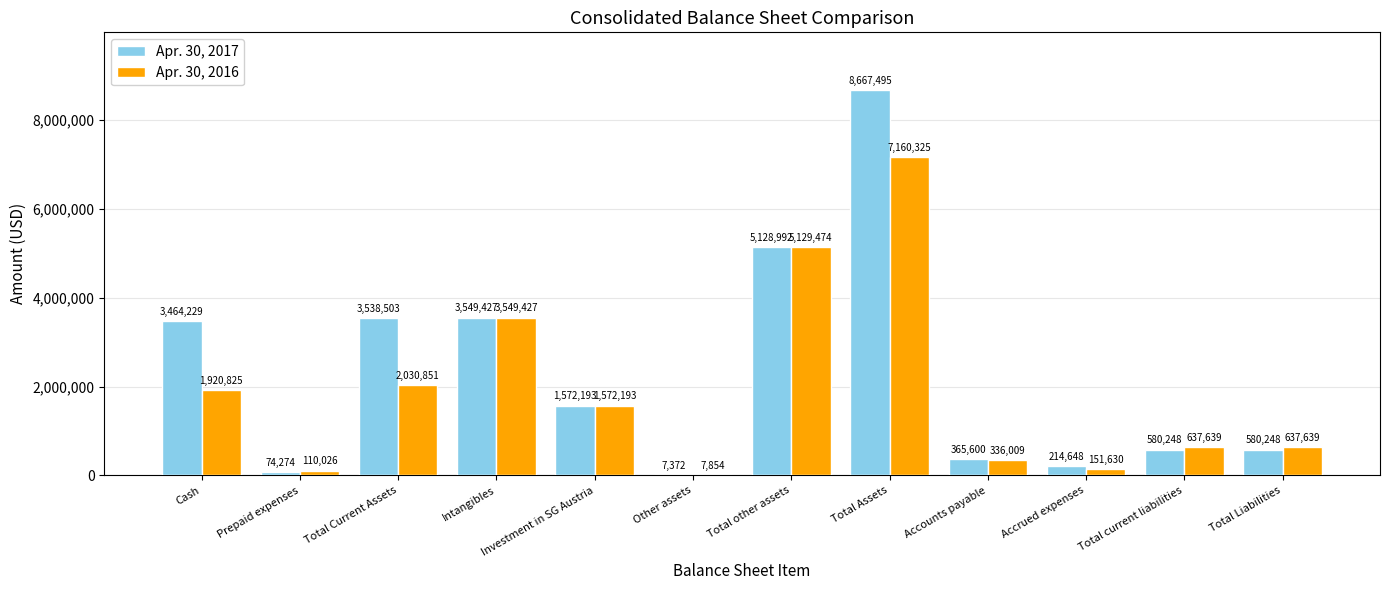

True or false: Apr. 30, 2016 has a value of 1975382 at Intangibles.

False